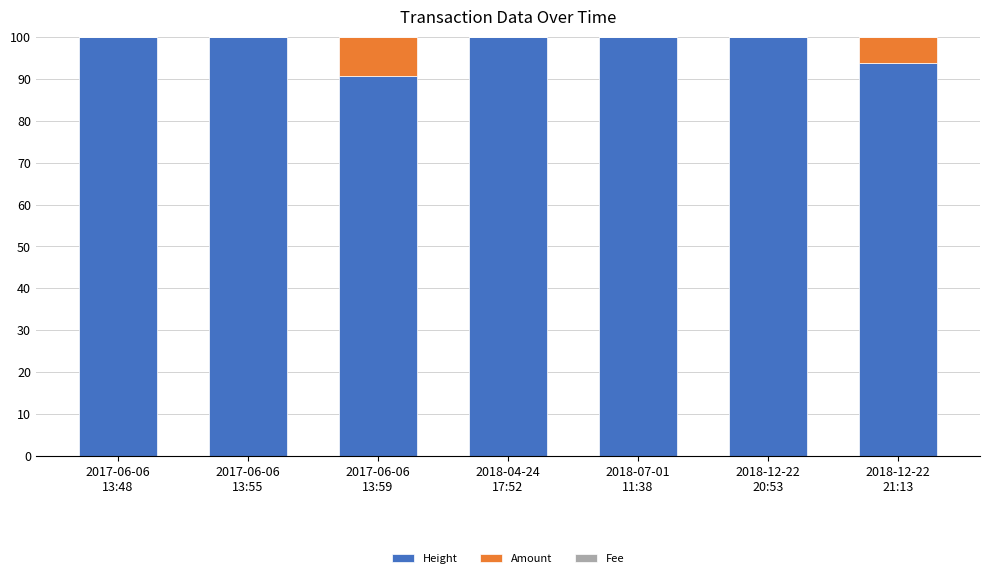

Does the chart contain stacked bars?

Yes